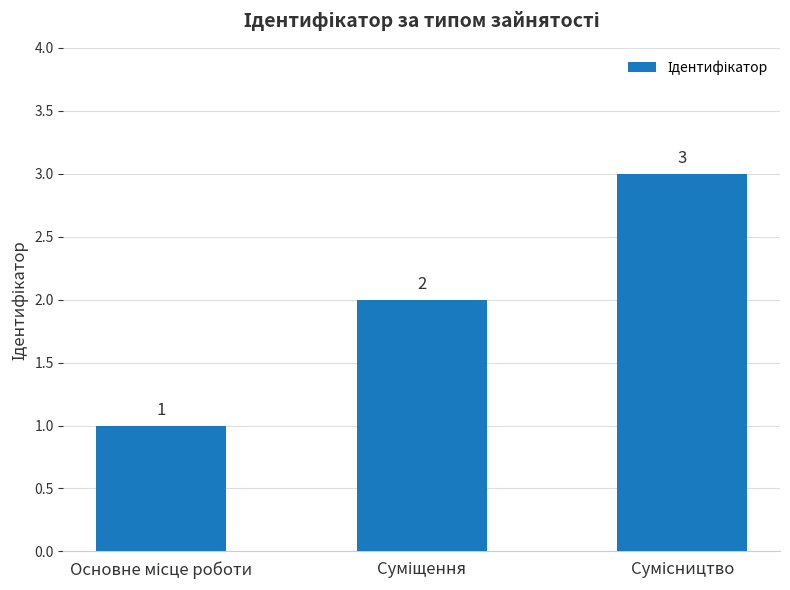

What is the value of the 1st bar from the left?

1